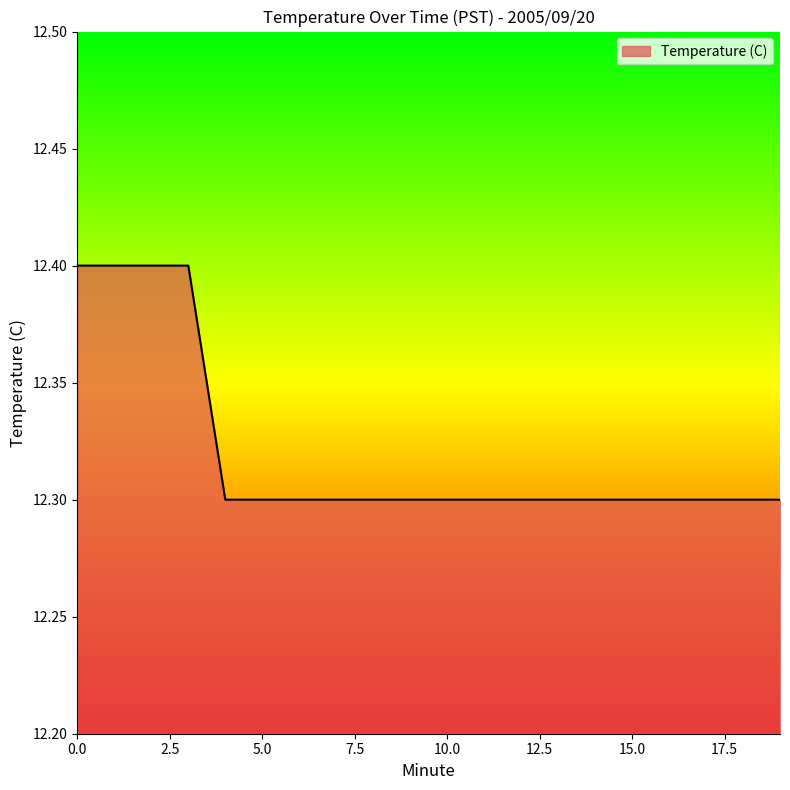

What is the greatest value displayed?

12.4